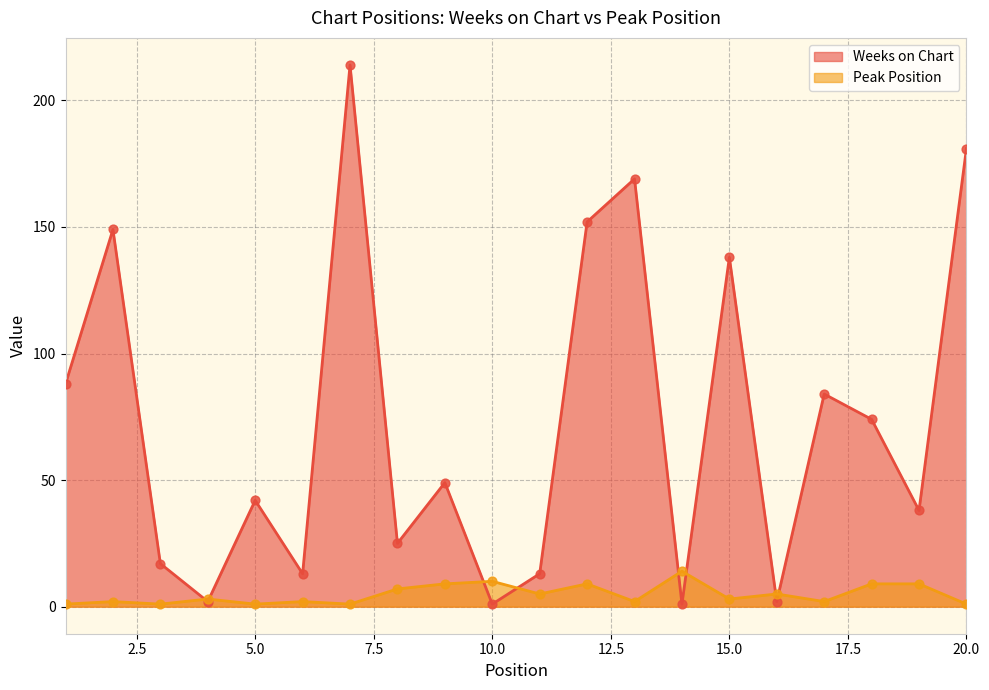

At how many categories does at least one series exceed 87?

7